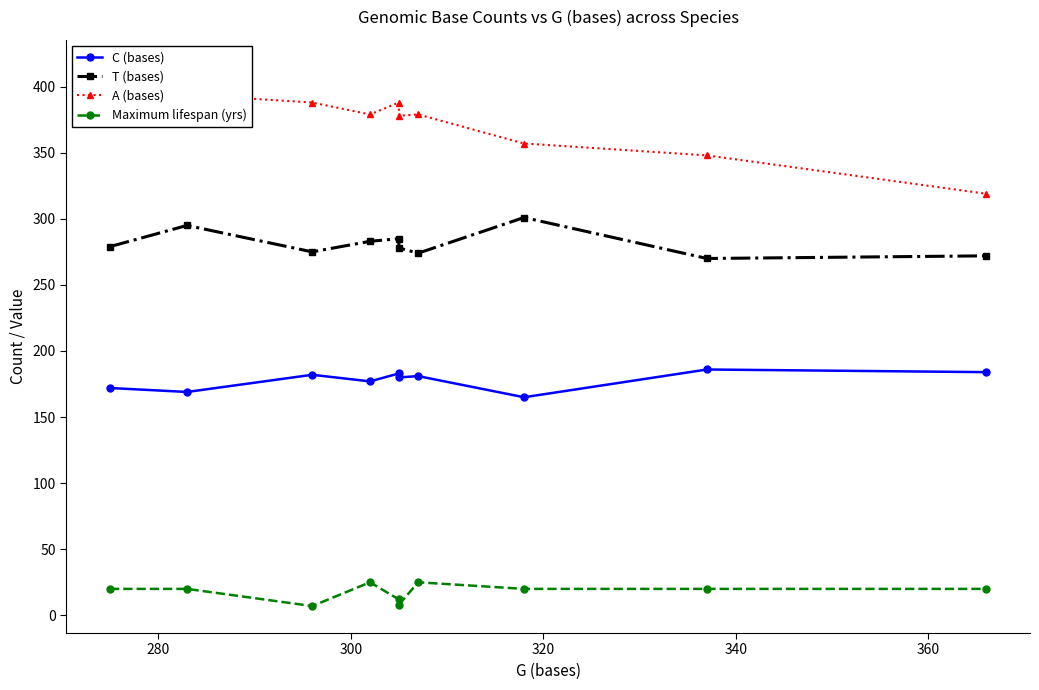

List the series in order of their peak value, lowest first.

Maximum lifespan (yrs), C (bases), T (bases), A (bases)